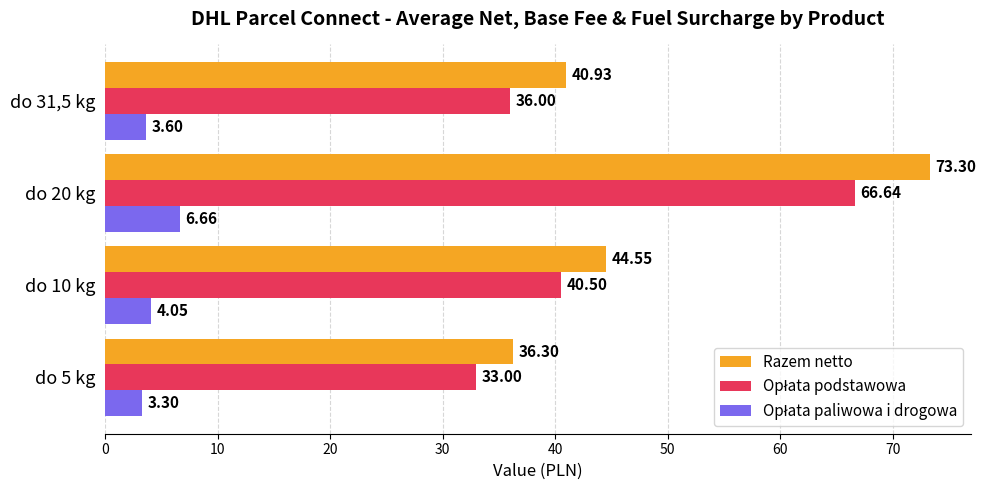

What is the difference between the Razem netto values at do 10 kg and do 31,5 kg?

3.6